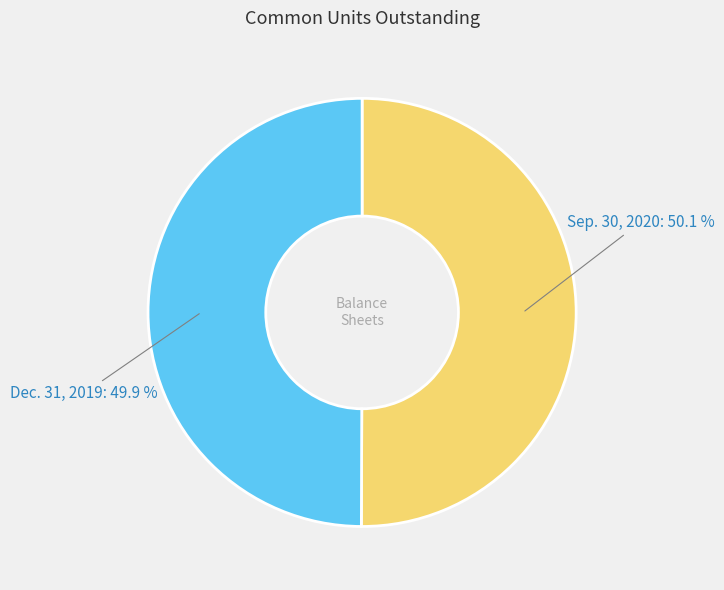

What portion of the pie excludes Sep. 30, 2020?

49.9%